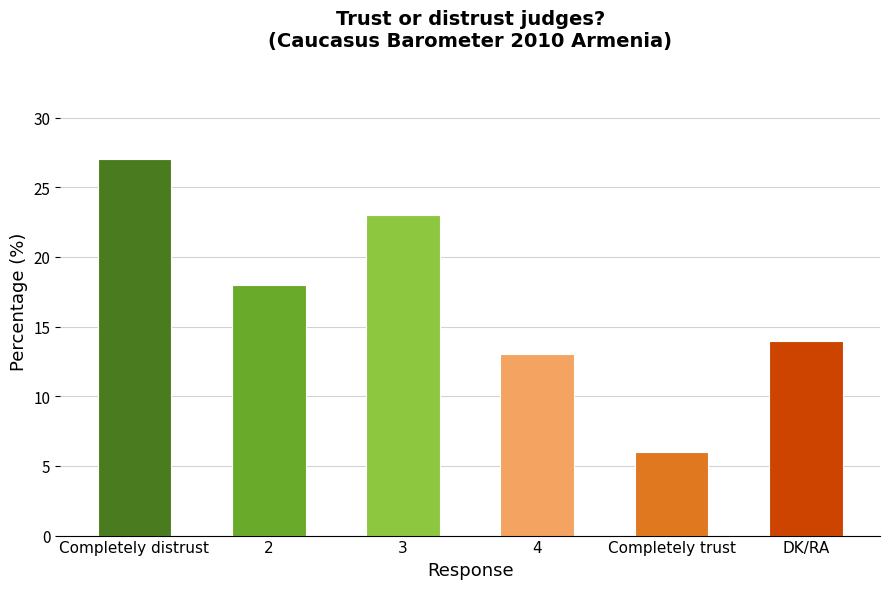

What is the difference between the maximum and minimum values?

21